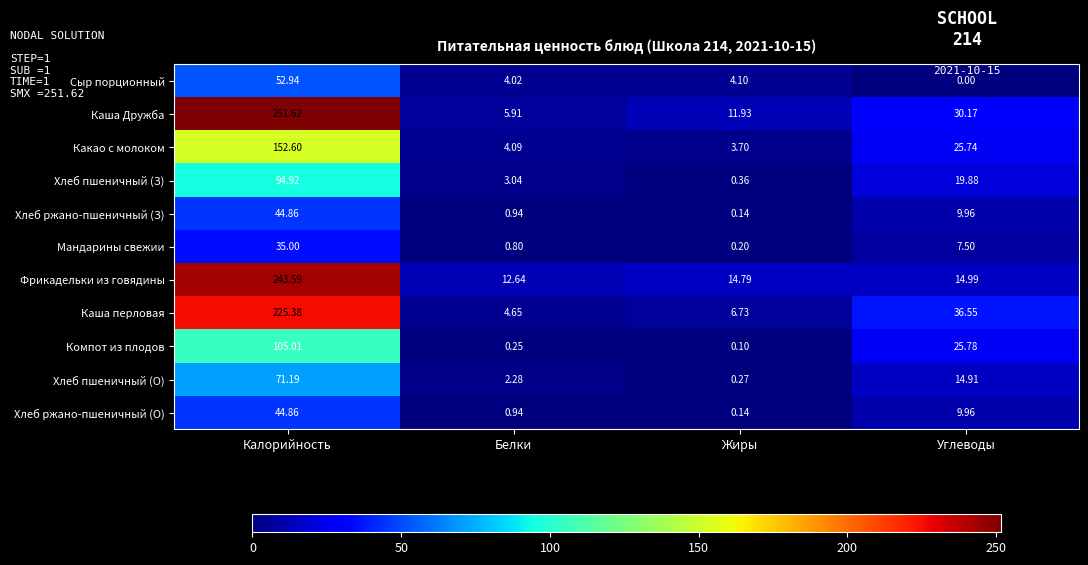

At which category is the sum across all series the highest?

Калорийность